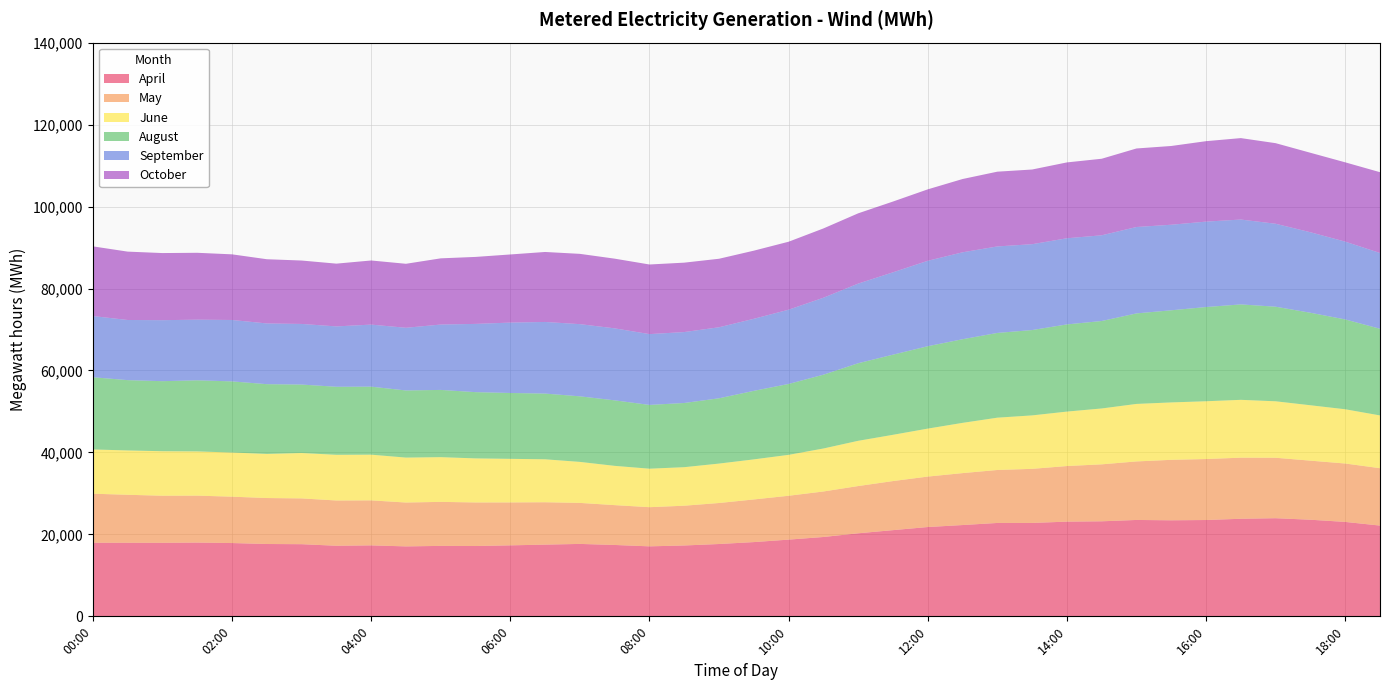

Reading left to right, transcribe all the data shown in this chart.

April: 17961	17952	17943	17999	17886	17653	17607	17225	17319	17068	17191	17163	17322	17502	17673	17416	17080	17293	17651	18119	18721	19363	20269	21035	21795	22278	22789	22790	23111	23192	23521	23437	23506	23811	23946	23576	23044	22147
May: 11968	11712	11492	11459	11315	11219	11174	11047	10983	10708	10742	10631	10477	10342	10009	9724	9558	9705	10008	10408	10704	11105	11526	11976	12312	12675	12928	13201	13566	13901	14282	14758	14882	14906	14754	14417	14251	14004
June: 10796	10821	10856	10790	10774	10762	11075	11147	11150	10963	10913	10750	10635	10480	10007	9582	9392	9402	9620	9777	9984	10490	11041	11288	11705	12260	12762	13045	13289	13634	14032	14008	14100	14117	13778	13516	13237	12876
August: 17624	17154	17094	17348	17358	17021	16704	16600	16595	16381	16406	16165	16070	16035	15999	15984	15562	15662	15932	16721	17300	18009	18928	19555	20103	20408	20679	20823	21272	21340	22089	22480	22989	23285	23079	22572	21919	21147
September: 14932	14678	14884	14803	14987	14821	14793	14733	15144	15298	15953	16655	17178	17478	17616	17572	17280	17311	17331	17582	18120	18779	19434	20096	20849	21213	21108	20955	21022	20919	21085	20878	20846	20709	20245	19644	18989	18492
October: 17001	16683	16379	16315	16016	15666	15473	15315	15646	15612	16153	16343	16623	17077	17149	17004	16986	16935	16717	16624	16586	16908	17146	17268	17429	17881	18241	18221	18508	18677	19160	19216	19628	19872	19661	19394	19347	19715